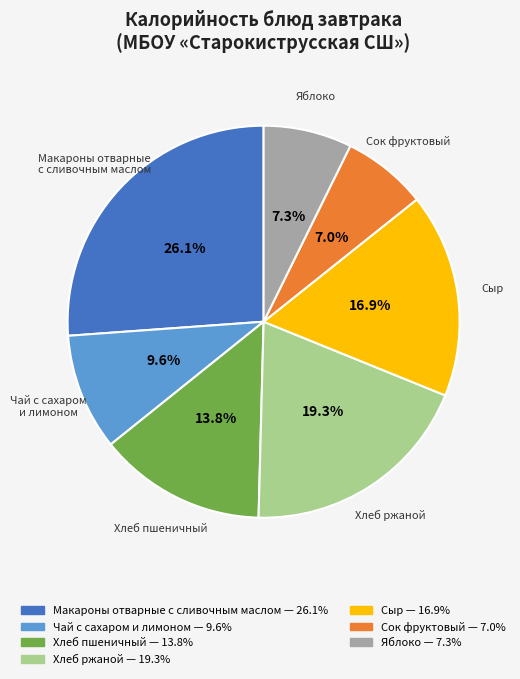

To the nearest percent, what is the difference between the largest and smallest slice percentages?

19%